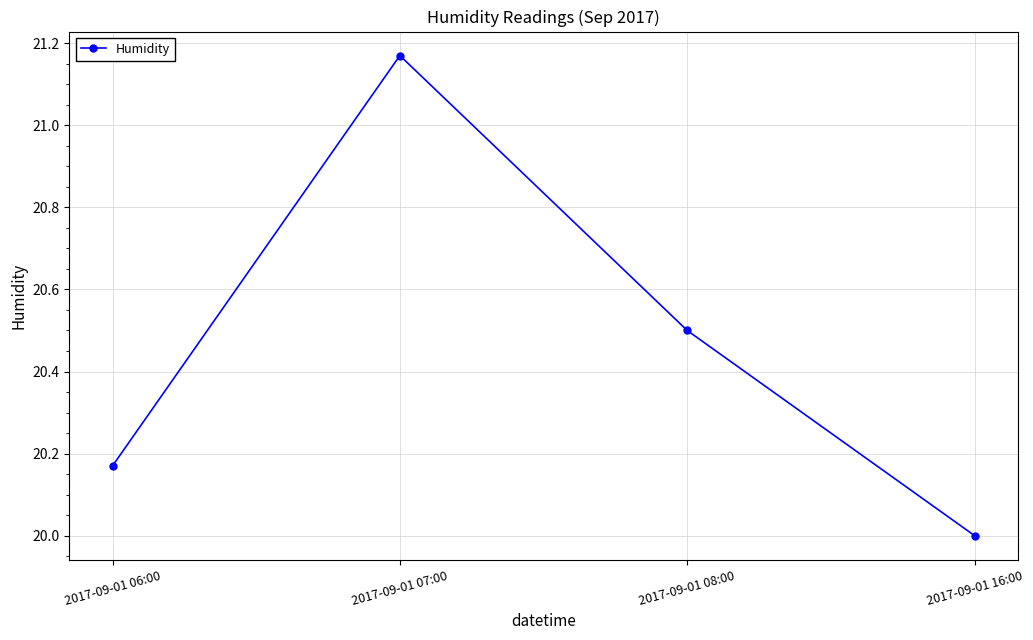

How many points are higher than both their immediate neighbors (excluding endpoints)?

1